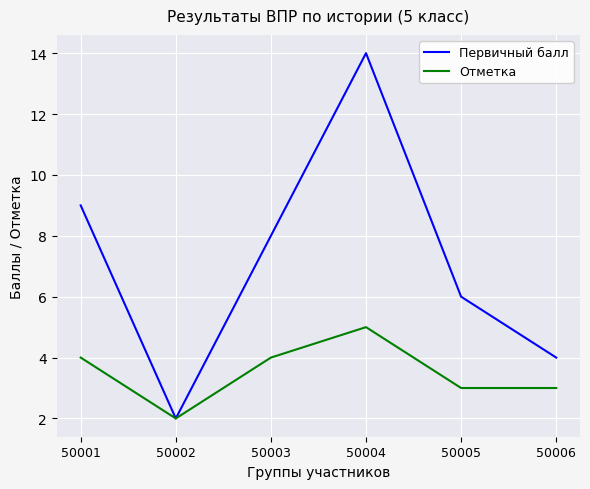

Is it true that Первичный балл equals 5 at 50003?

False